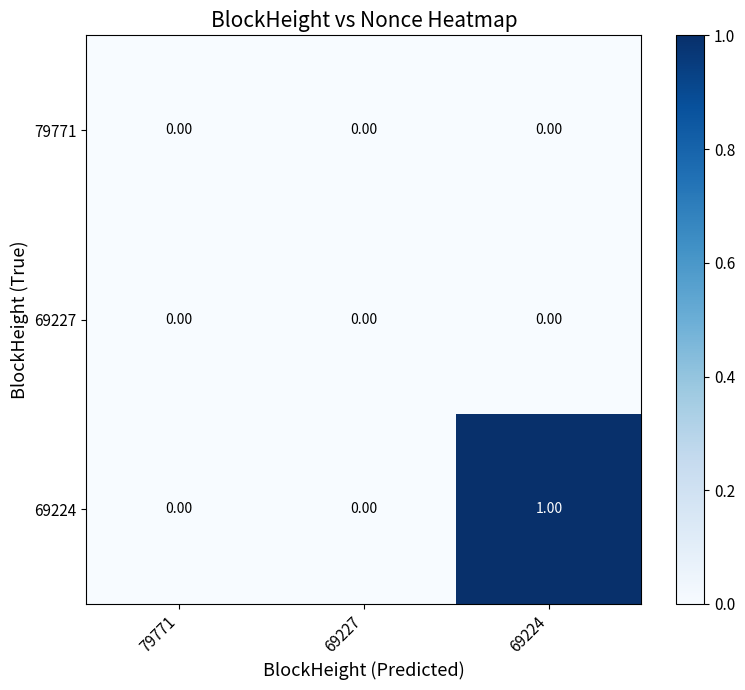

Is it true that 69227 equals 0.0 at 69227?

True